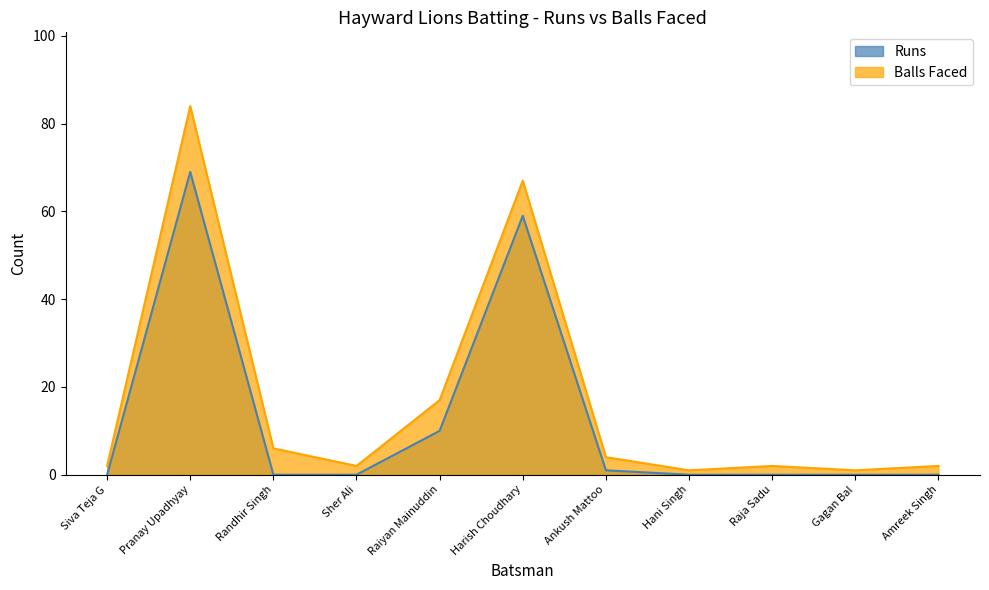

Does the chart have visible grid lines?

No